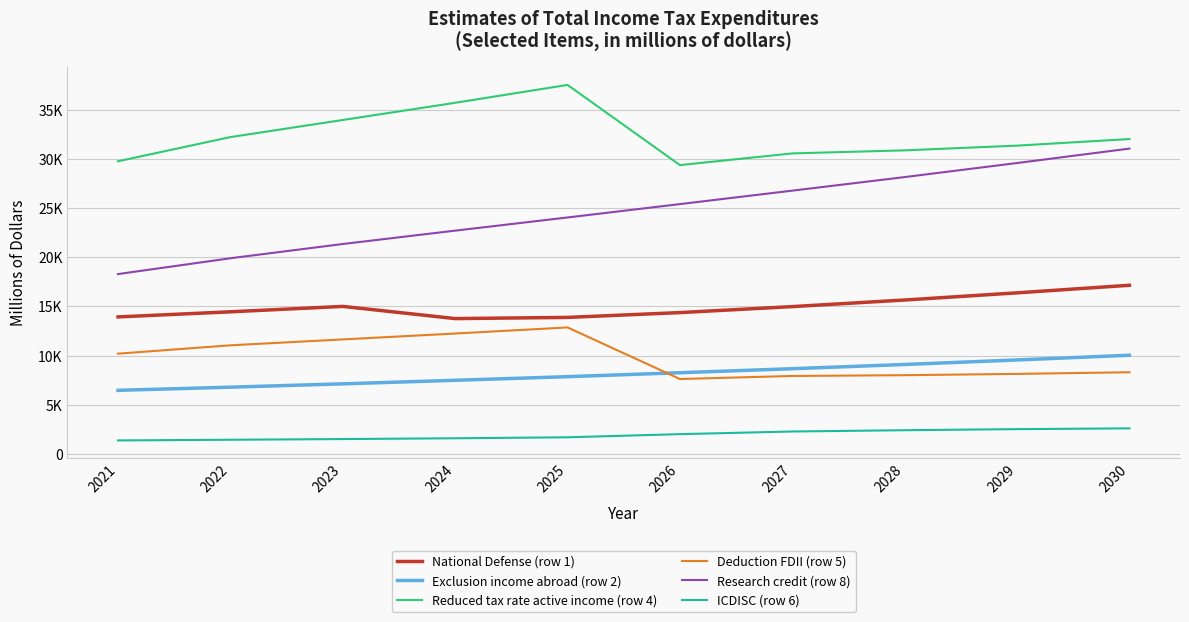

Rank the categories by Deduction FDII (row 5) value from highest to lowest.

2025, 2024, 2023, 2022, 2021, 2030, 2029, 2028, 2027, 2026